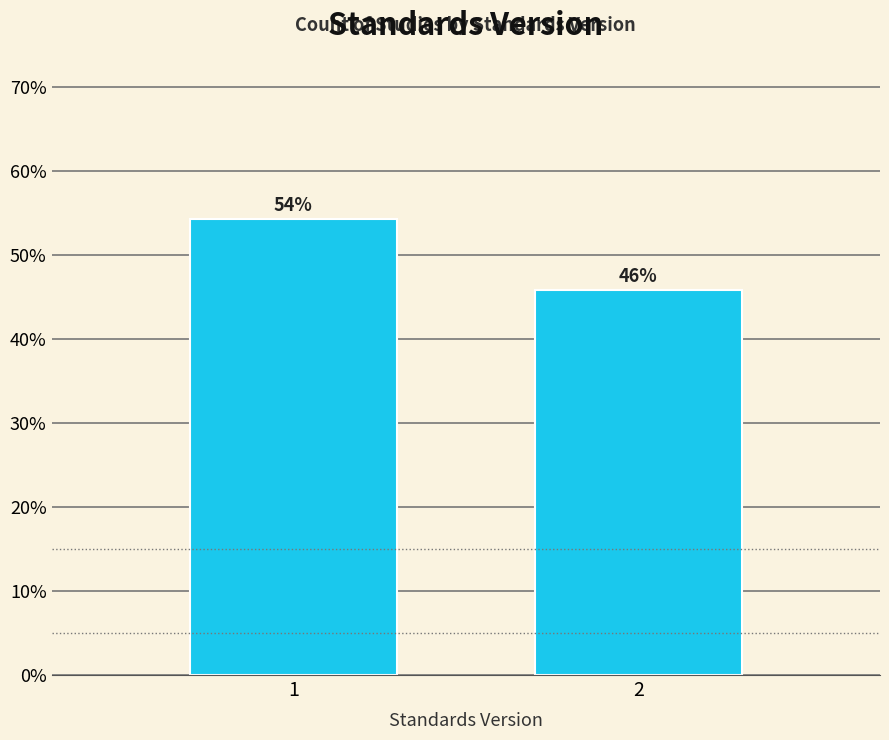

What is the sum of all values?

100.0